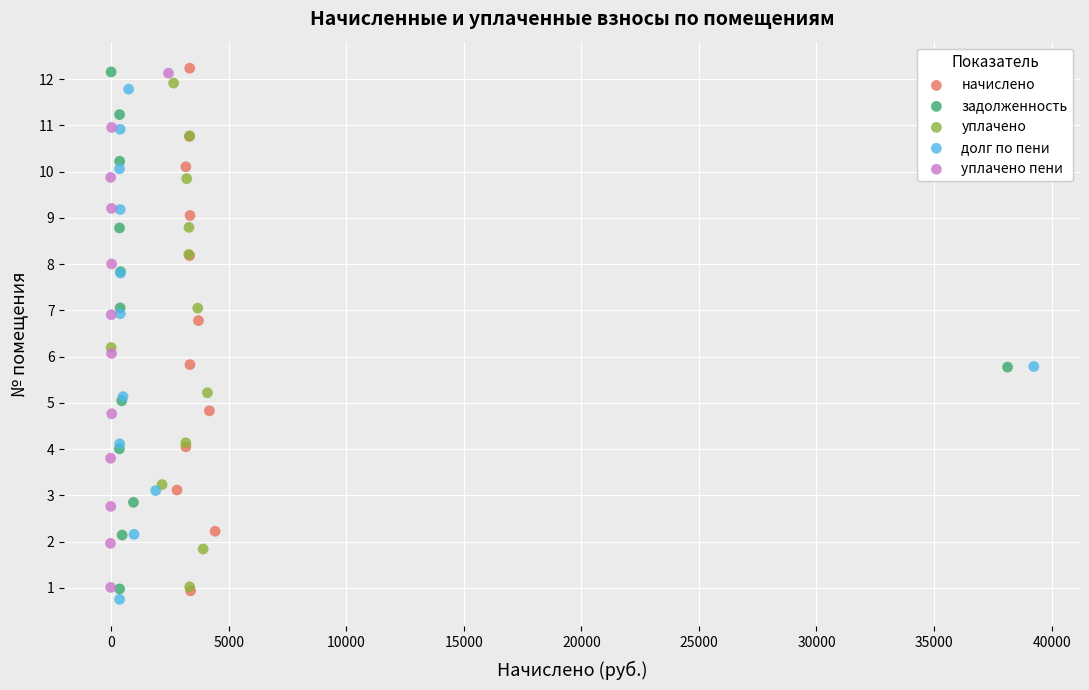

Which series contains the lowest Y value?

долг по пени